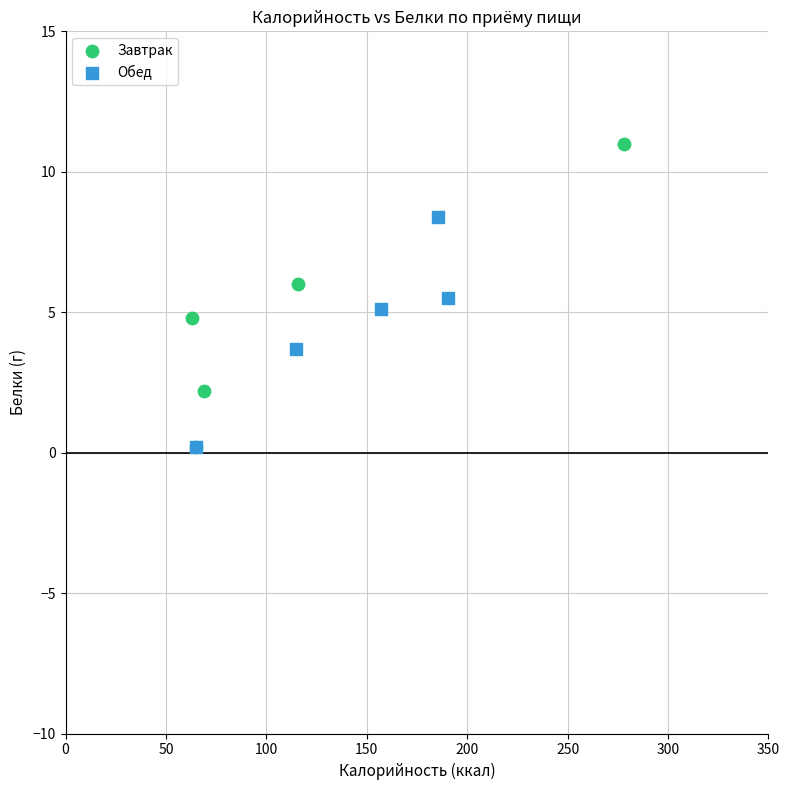

Which series has the largest Y range (max minus min)?

Завтрак